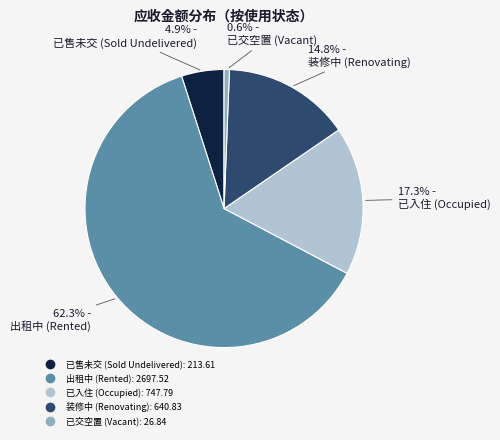

Is there a majority slice in this chart?

Yes